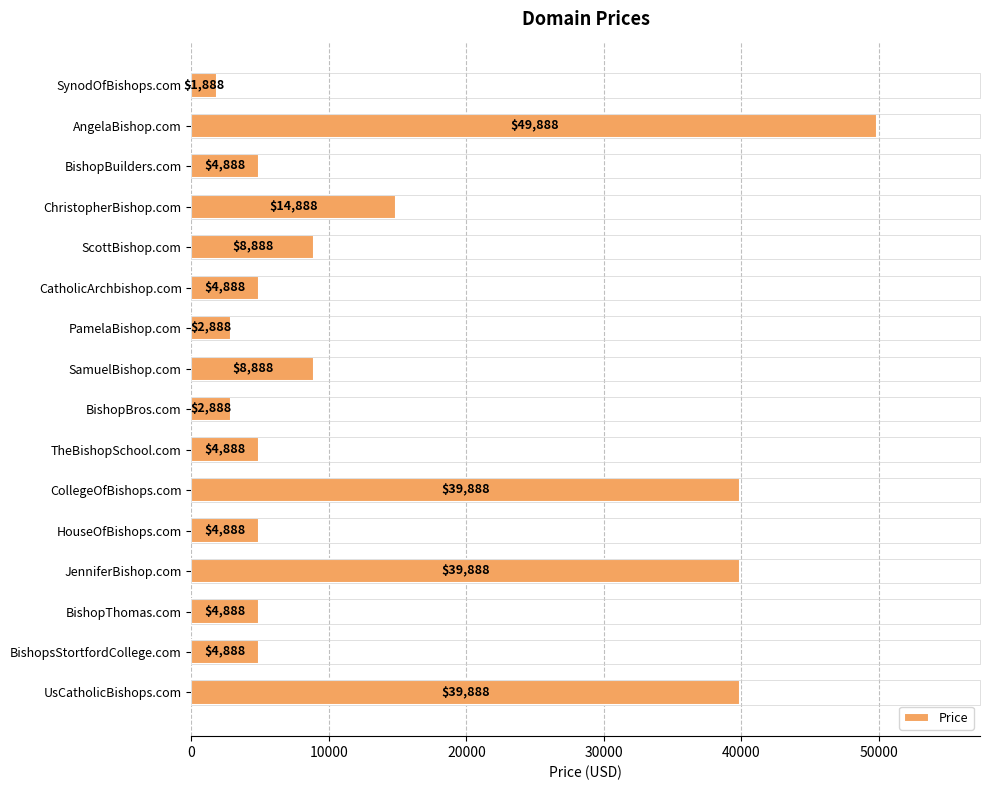

What is the maximum value shown in the chart?

49888